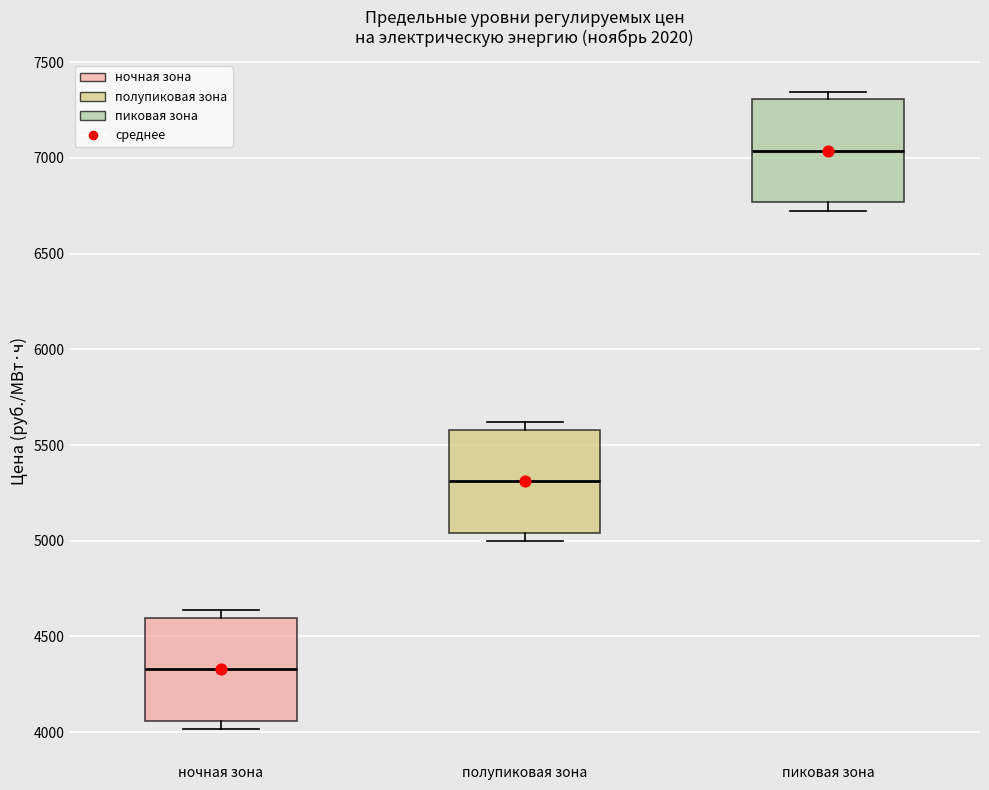

Reading left to right, read every box against the y-axis: the position of its median line, the range the box covers, and the ends of its whiskers. The values are not printed on the chart, so give them approximately, as read against the axis.

ночная зона: median 4350, box 4050 to 4600, whiskers 4000 to 4650
полупиковая зона: median 5300, box 5050 to 5600, whiskers 5000 to 5600 (just above the box's upper edge)
пиковая зона: median 7050, box 6750 to 7300, whiskers 6700 to 7350